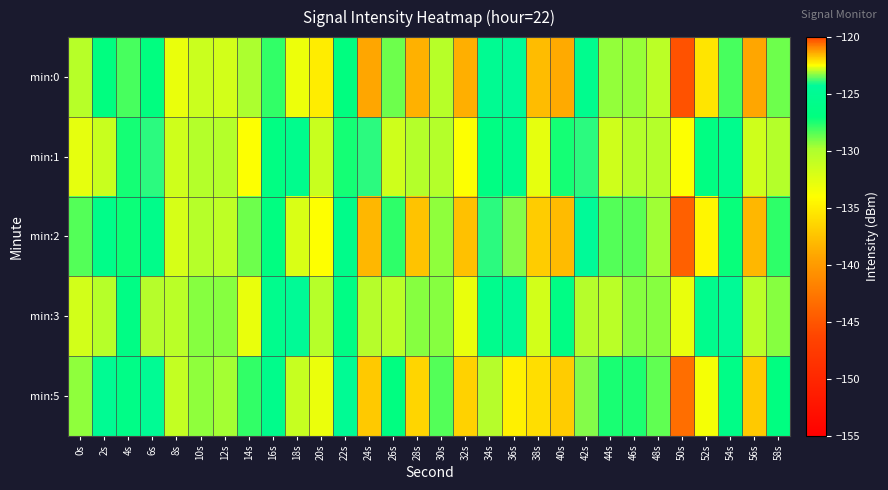

Reading right to left, list all the values displayed in this chart.

min:0: 58s=-128.8	56s=-139.1	54s=-128.2	52s=-135.5	50s=-145.2	48s=-130.6	46s=-129.5	44s=-129.4	42s=-125.3	40s=-138.9	38s=-137.9	36s=-124.3	34s=-124.9	32s=-138.6	30s=-130.3	28s=-138.5	26s=-128.8	24s=-139.1	22s=-126.8	20s=-135.0	18s=-133.1	16s=-127.8	14s=-129.8	12s=-131.7	10s=-131.3	8s=-133.0	6s=-126.8	4s=-128.2	2s=-126.9	0s=-130.3
min:1: 58s=-130.2	56s=-131.5	54s=-125.6	52s=-126.6	50s=-133.9	48s=-130.2	46s=-130.2	44s=-131.5	42s=-123.9	40s=-127.3	38s=-132.7	36s=-125.6	34s=-126.6	32s=-133.9	30s=-130.2	28s=-130.2	26s=-131.5	24s=-123.9	22s=-127.3	20s=-131.3	18s=-125.6	16s=-126.6	14s=-133.9	12s=-130.2	10s=-130.2	8s=-131.5	6s=-123.9	4s=-127.3	2s=-131.3	0s=-132.7
min:2: 58s=-127.8	56s=-138.1	54s=-127.2	52s=-134.5	50s=-144.2	48s=-129.6	46s=-128.5	44s=-128.4	42s=-124.3	40s=-137.9	38s=-136.9	36s=-123.3	34s=-123.9	32s=-137.6	30s=-129.3	28s=-137.5	26s=-127.8	24s=-138.1	22s=-125.8	20s=-134.0	18s=-132.1	16s=-126.8	14s=-128.8	12s=-130.7	10s=-130.3	8s=-132.0	6s=-125.8	4s=-127.2	2s=-125.9	0s=-128.3
min:3: 58s=-129.2	56s=-130.5	54s=-124.6	52s=-125.6	50s=-132.9	48s=-129.2	46s=-129.2	44s=-130.5	42s=-122.9	40s=-126.3	38s=-131.7	36s=-124.6	34s=-125.6	32s=-132.9	30s=-129.2	28s=-129.2	26s=-130.5	24s=-122.9	22s=-126.3	20s=-130.3	18s=-124.6	16s=-125.6	14s=-132.9	12s=-129.2	10s=-129.2	8s=-130.5	6s=-122.9	4s=-126.3	2s=-130.3	0s=-131.7
min:5: 58s=-126.8	56s=-137.1	54s=-126.2	52s=-133.5	50s=-143.2	48s=-128.6	46s=-127.5	44s=-127.4	42s=-123.3	40s=-136.9	38s=-135.9	36s=-122.3	34s=-122.9	32s=-136.6	30s=-128.3	28s=-136.5	26s=-126.8	24s=-137.1	22s=-124.8	20s=-133.0	18s=-131.1	16s=-125.8	14s=-127.8	12s=-129.7	10s=-129.3	8s=-131.0	6s=-124.8	4s=-126.2	2s=-124.9	0s=-129.3